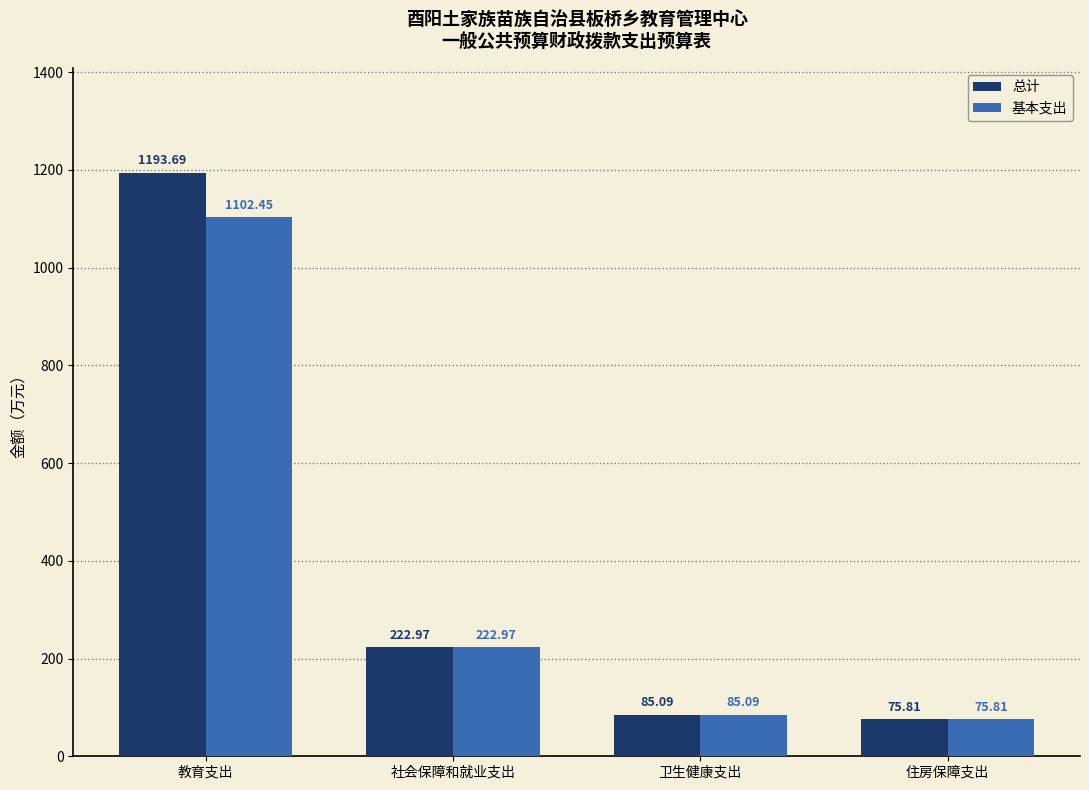

Which category has the highest value across all series?

教育支出